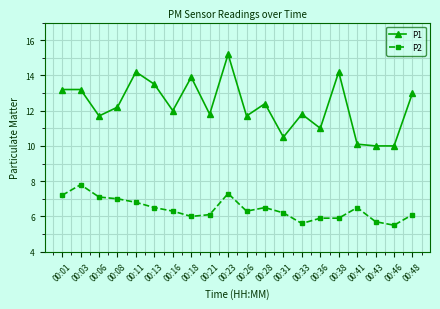

At 00:33, list the series in order from largest to smallest.

P1, P2